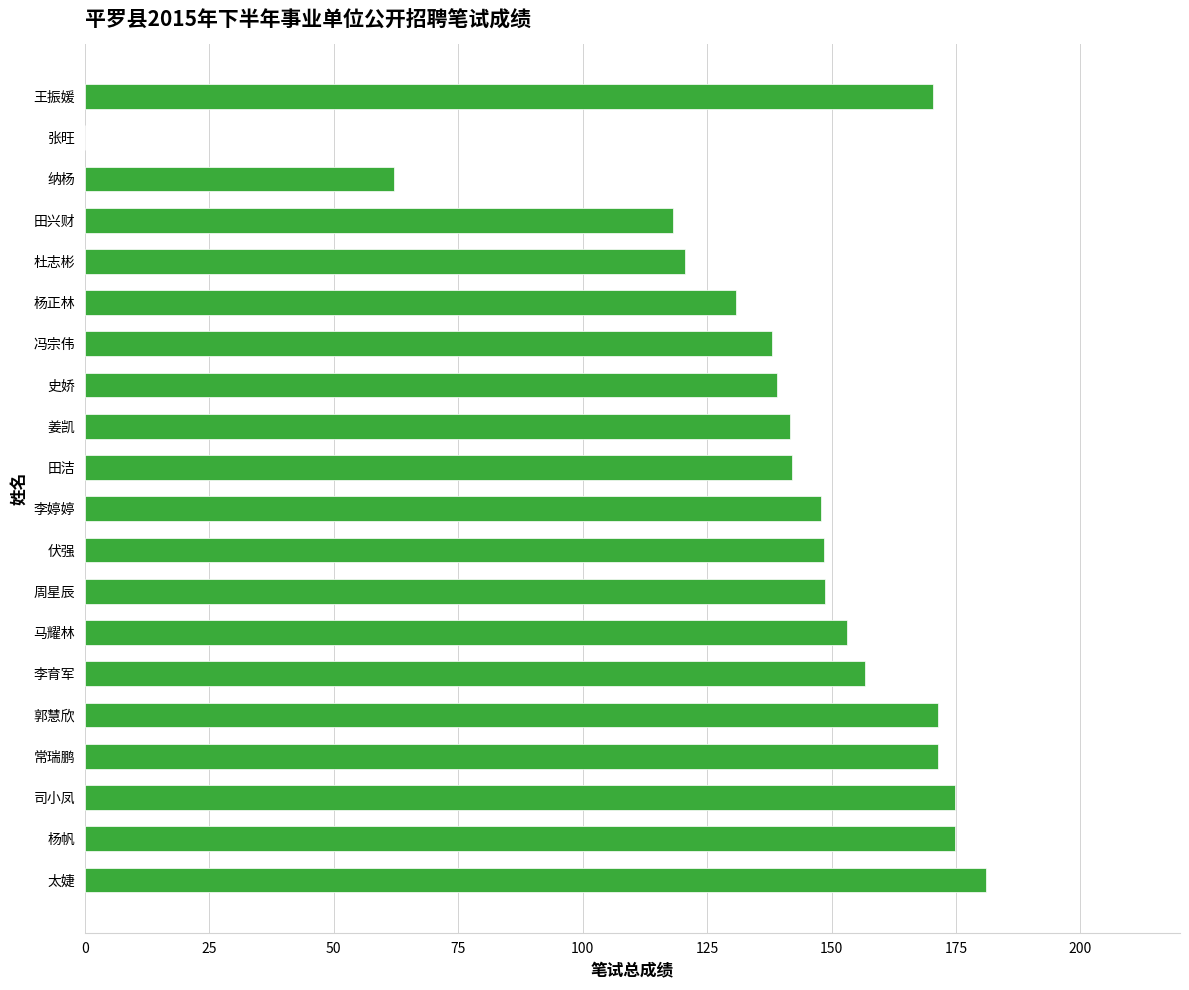

How many distinct data groups are displayed?

1